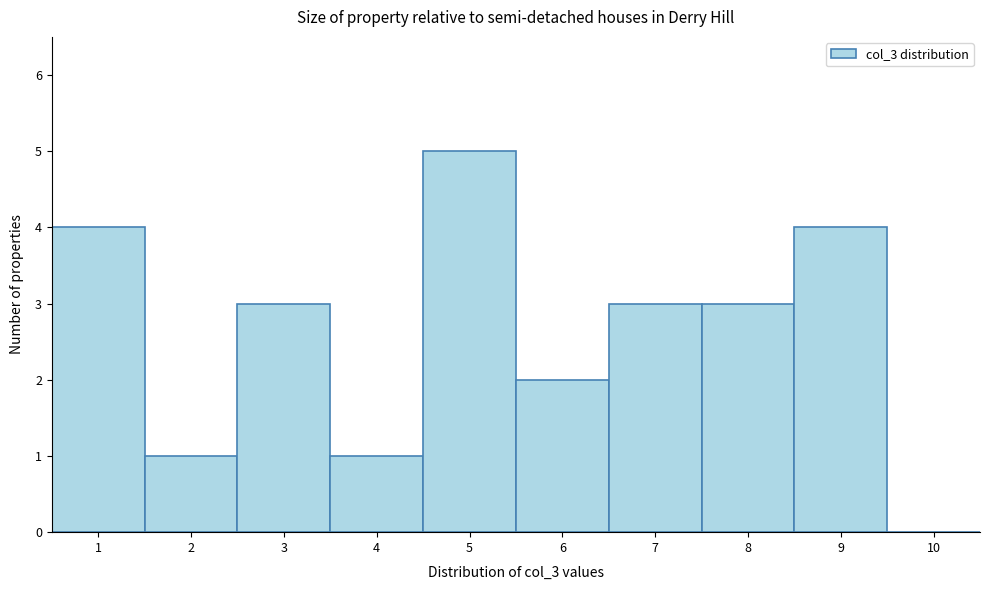

Which range on the x-axis has the tallest bar?

4.5 to 5.5